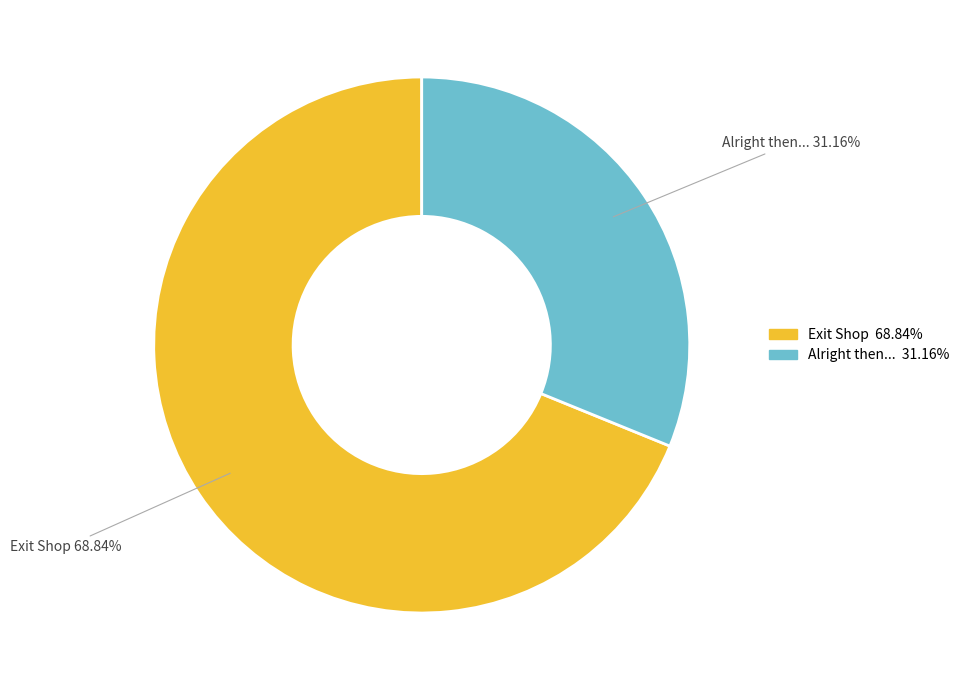

To the nearest percent, what percentage of the pie is Alright then...?

31%